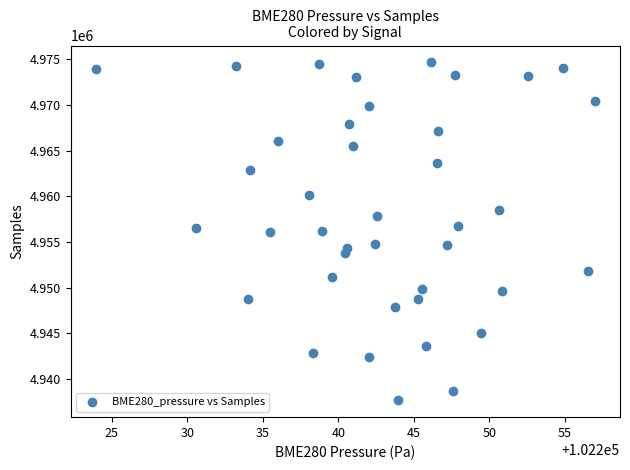

What is the range of Y values (max minus min)?

37000